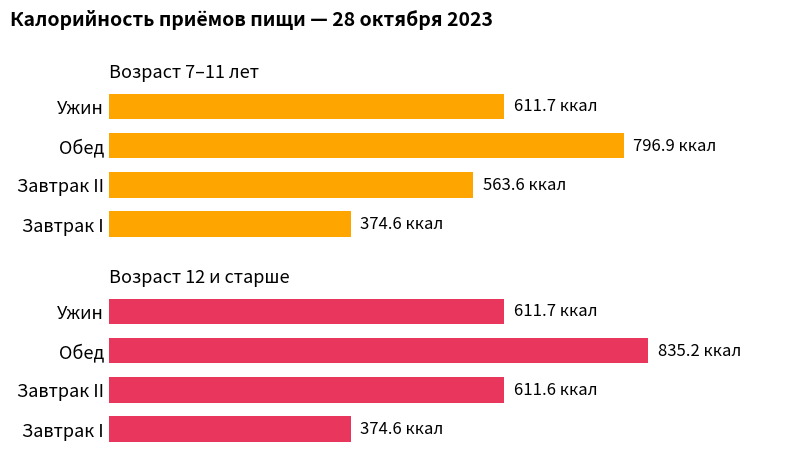

What is the difference between the maximum and second lowest values in the 7-11 лет (ккал) series?

233.3